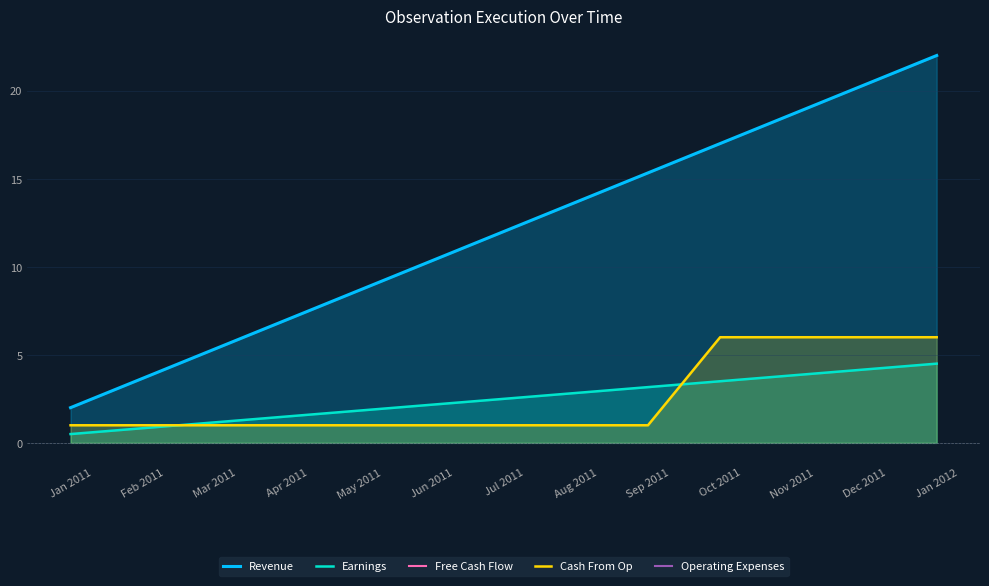

Count the number of categories in the chart.

13